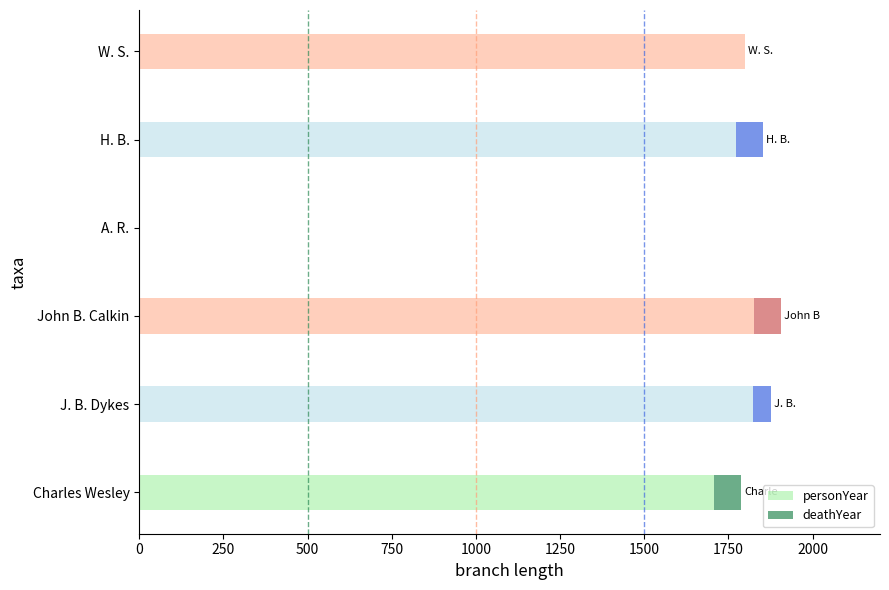

Is it true that personYear equals 1772 at H. B.?

True